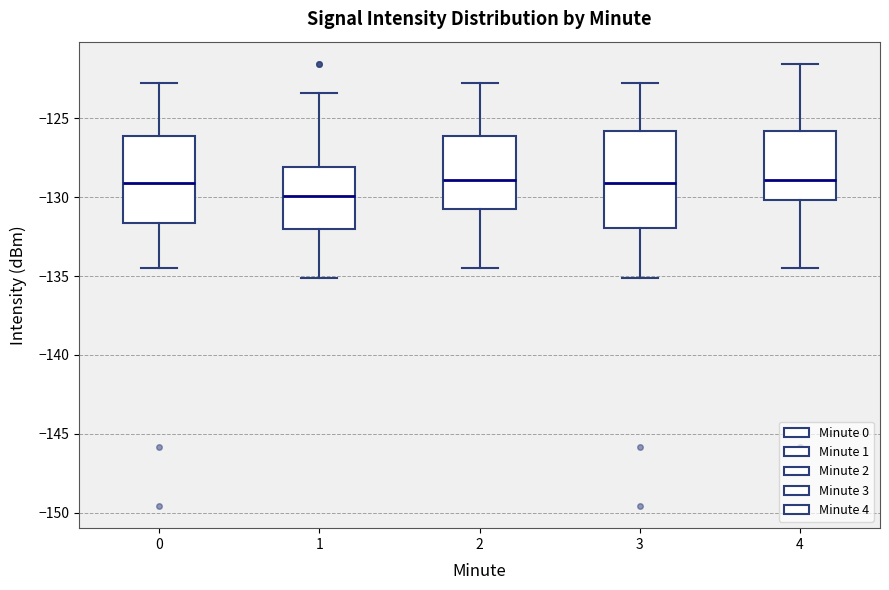

Comparing the boxes themselves (not the whiskers), which one is the tallest?

3